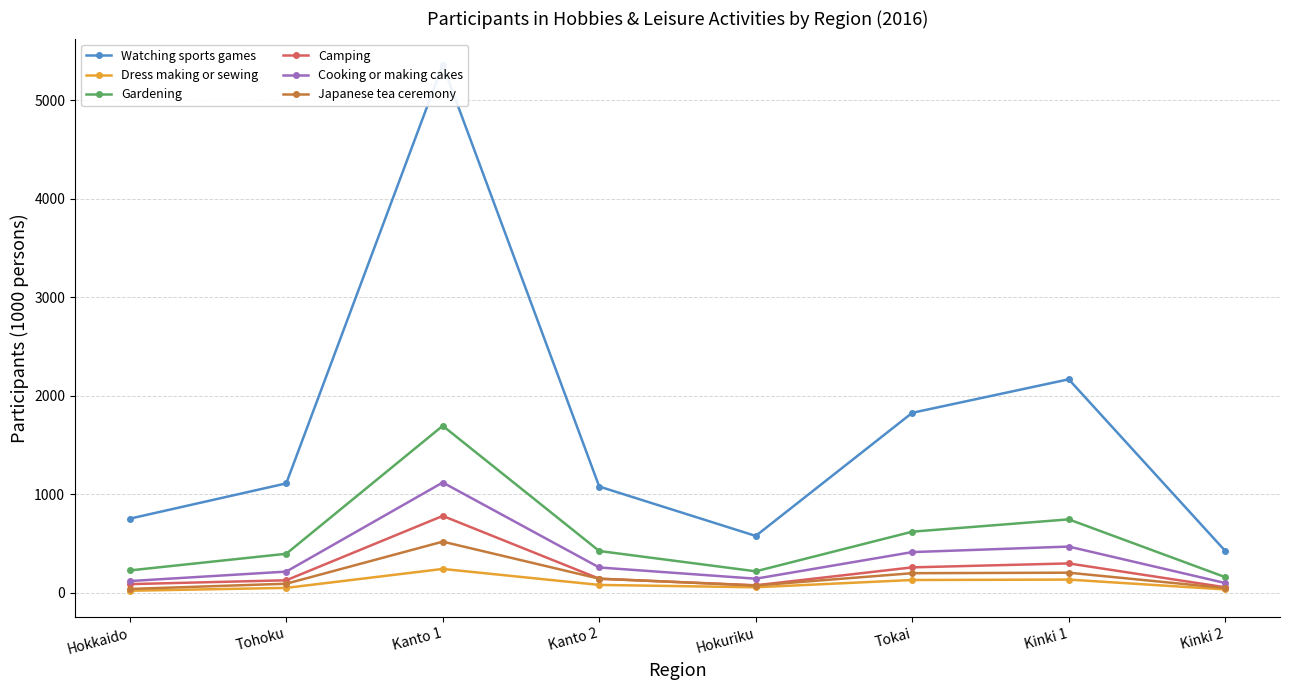

True or false: Dress making or sewing and Japanese tea ceremony intersect in this chart.

False